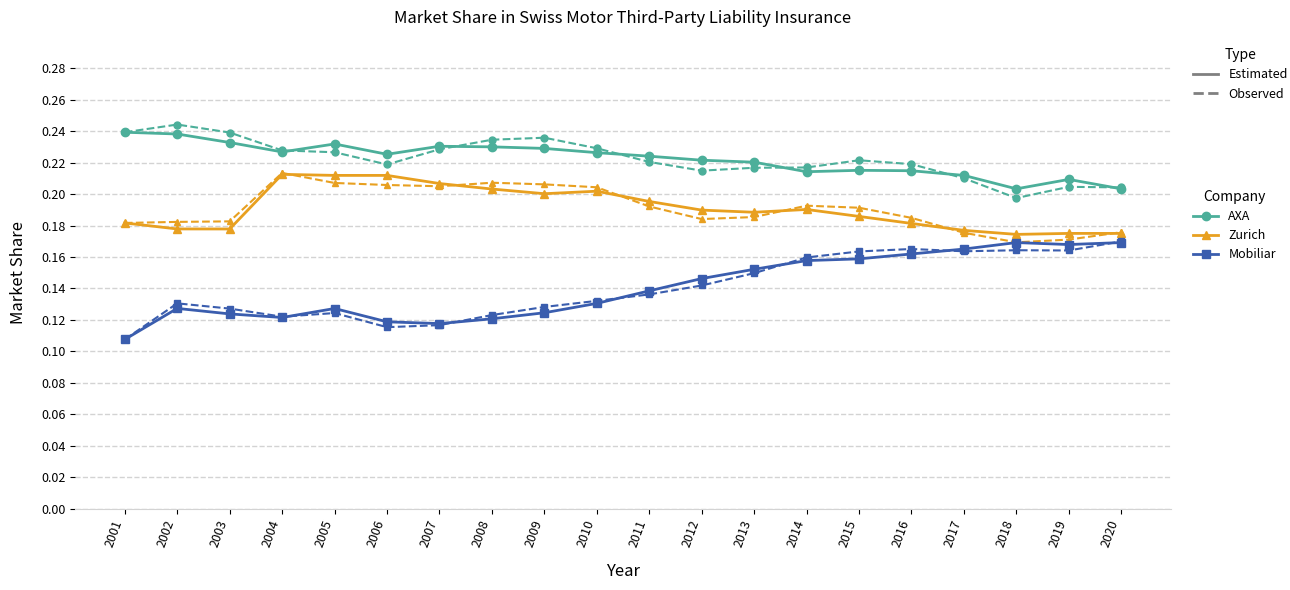

Which series has the widest spread of values?

Mobiliar